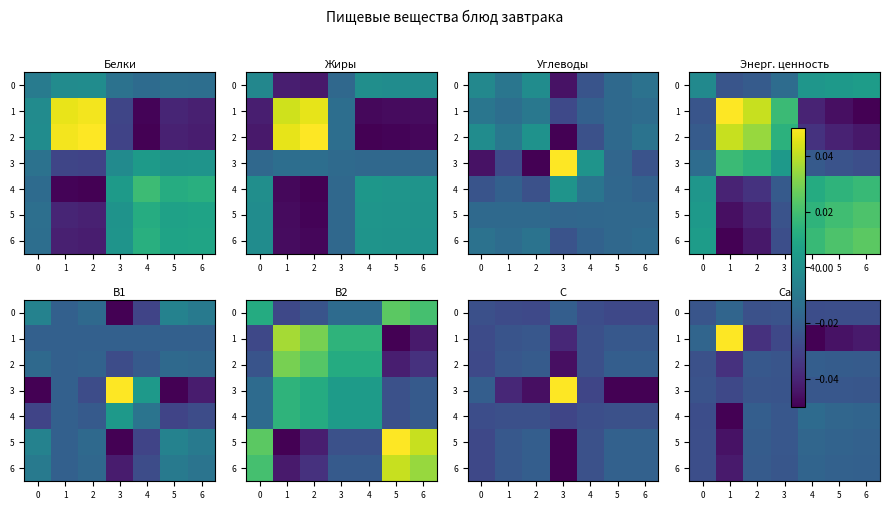

What is the total value across all series at 1?

-0.2